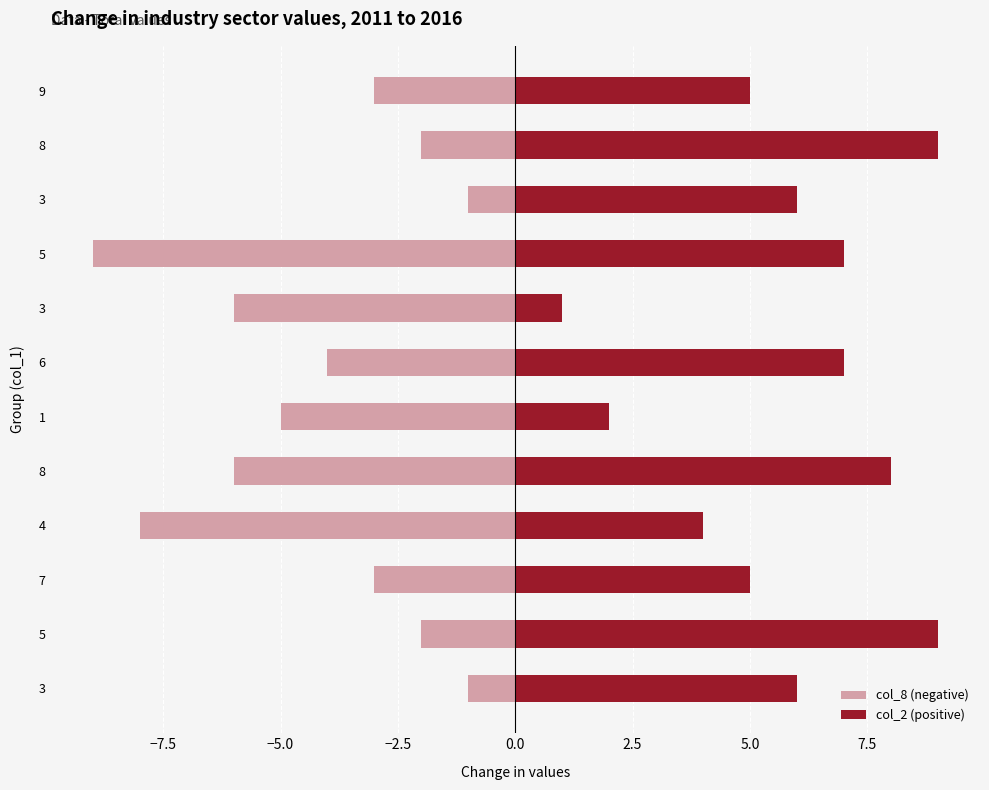

Between 8 and 3, which is larger?

3